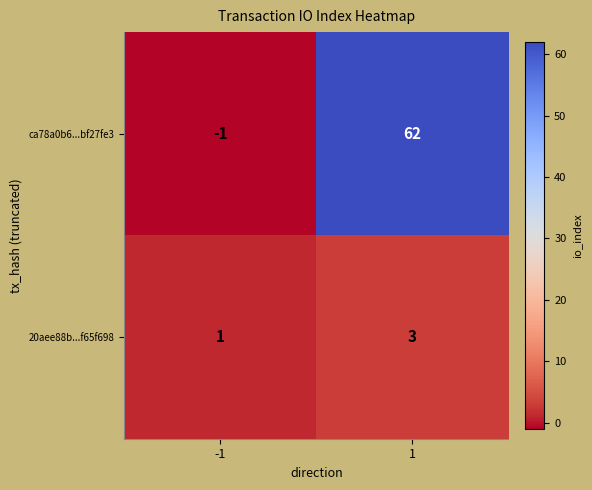

What is the sum of all ca78a0b6...bf27fe3 values?

61